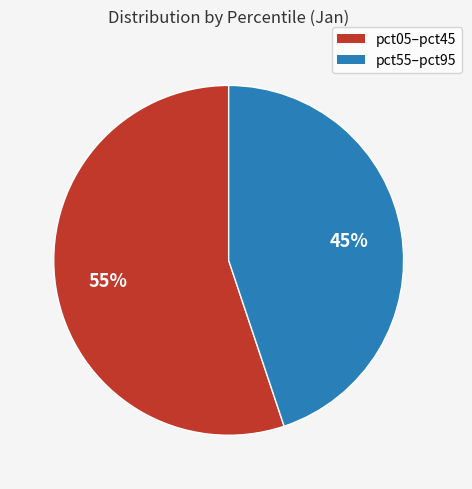

To the nearest percent, what is the difference between the largest and smallest slice percentages?

10%